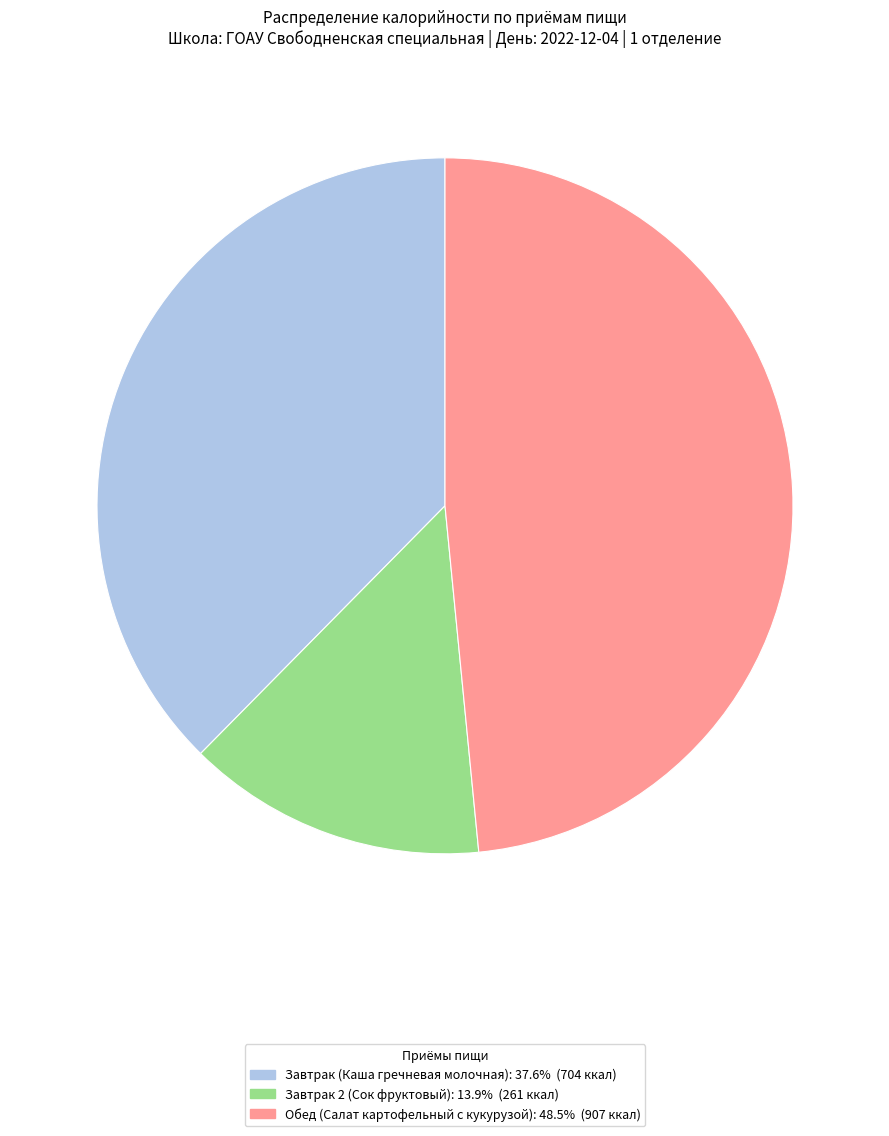

Between Завтрак 2 (Сок фруктовый) and Обед (Салат картофельный с кукурузой), which is larger?

Обед (Салат картофельный с кукурузой)